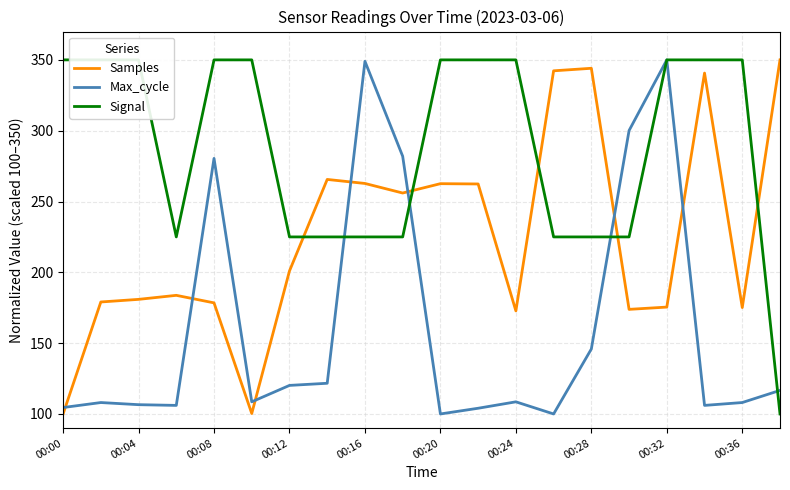

True or false: Max_cycle has a value of 23.4 at 00:00.

False